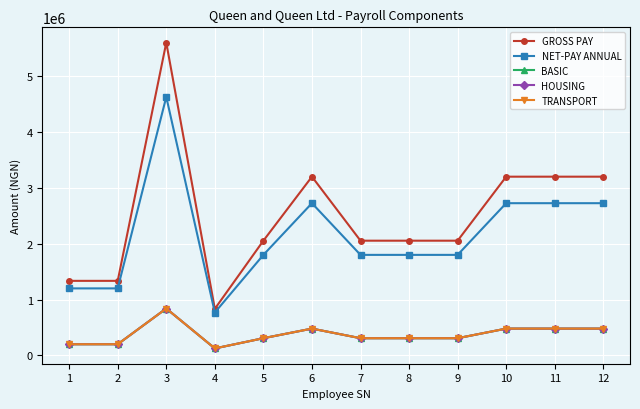

Is this an area chart (filled region under the line)?

No